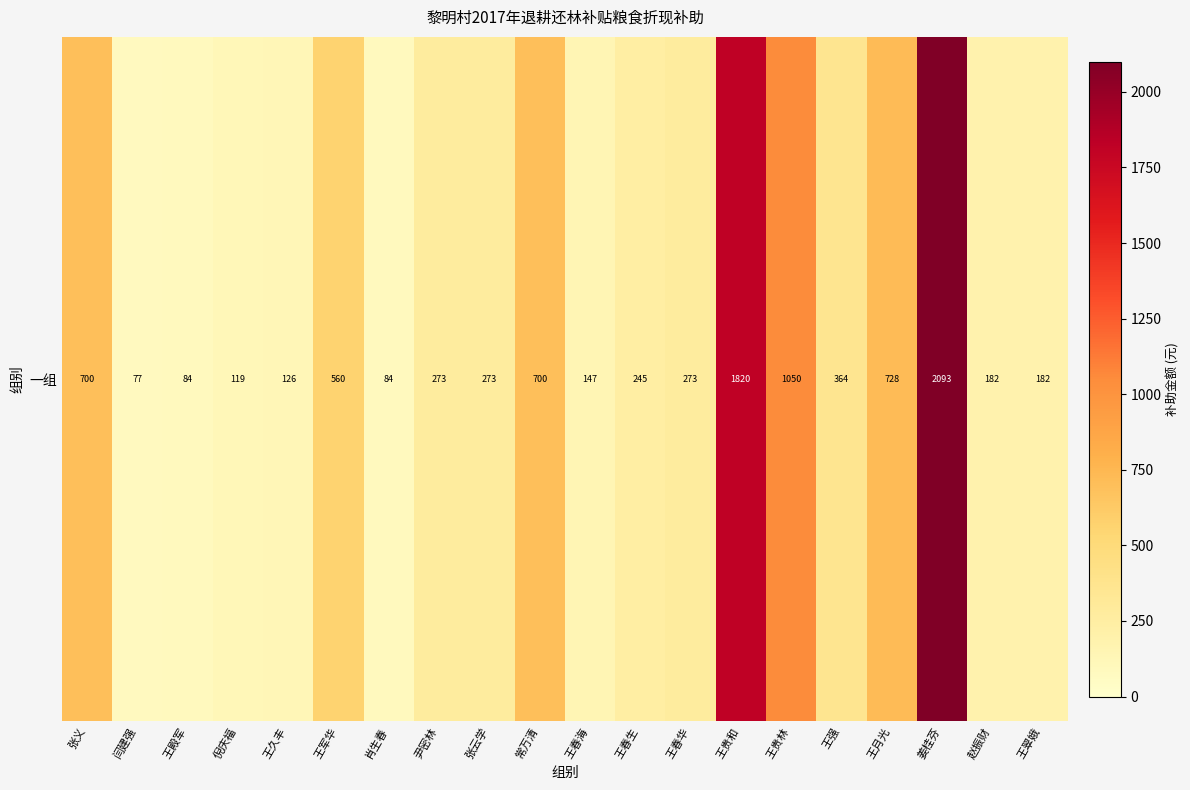

What is the difference between the values at 张义 and 王春生?

455